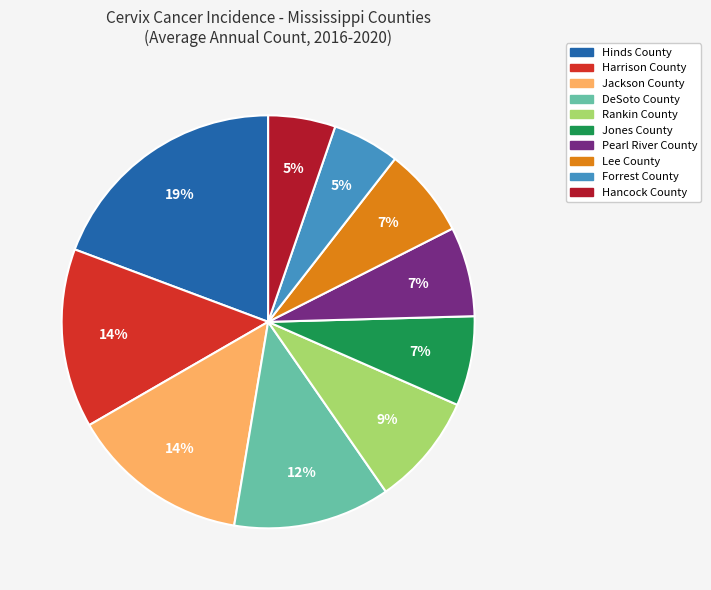

What percentage is the Jones County slice, to the nearest percent?

7%